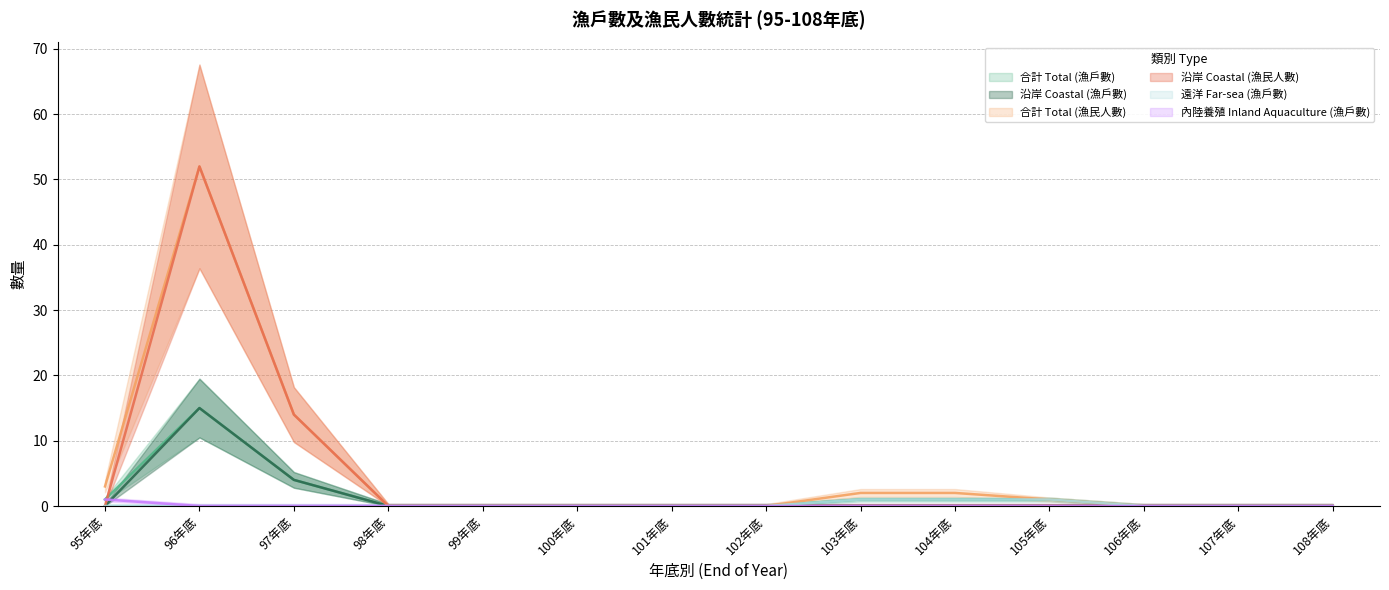

What is the sum of all 遠洋 Far-sea (漁戶數) values?

3